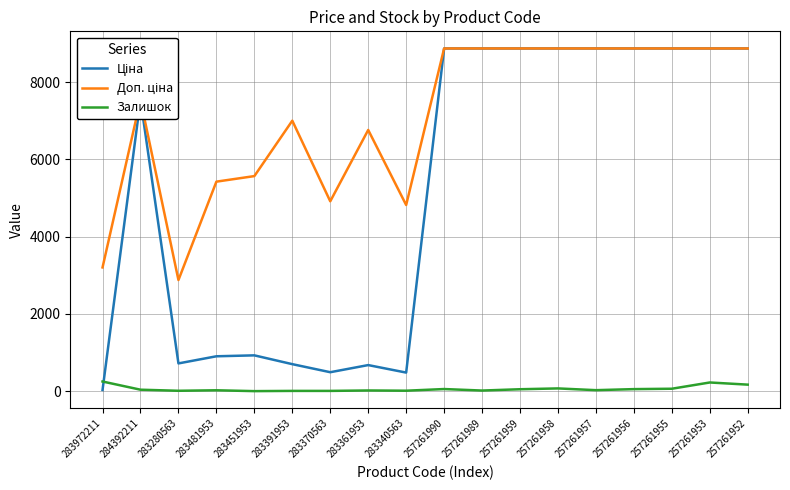

The Залишок series shows 17.0 at 257261989. True or false?

True